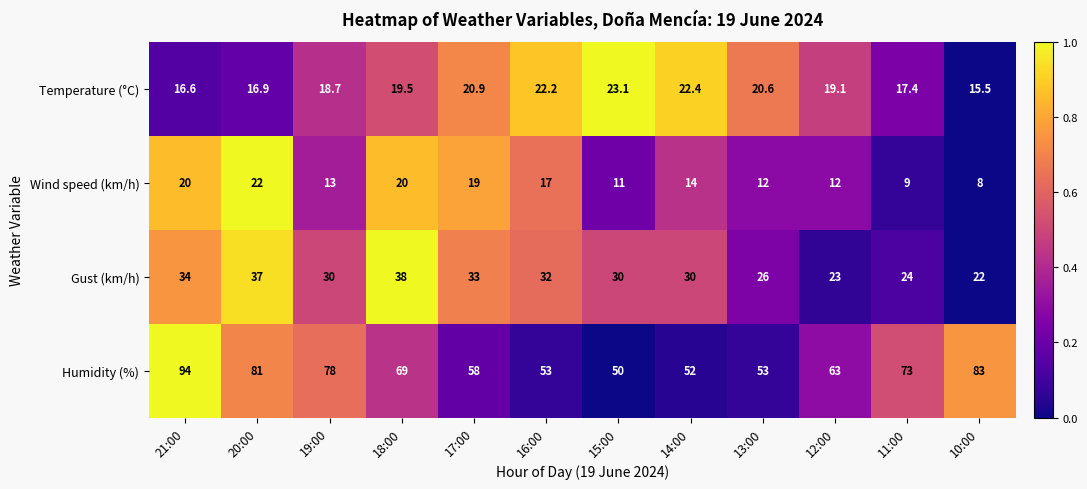

What is the spread (max minus min) of values at 15:00?

39.0